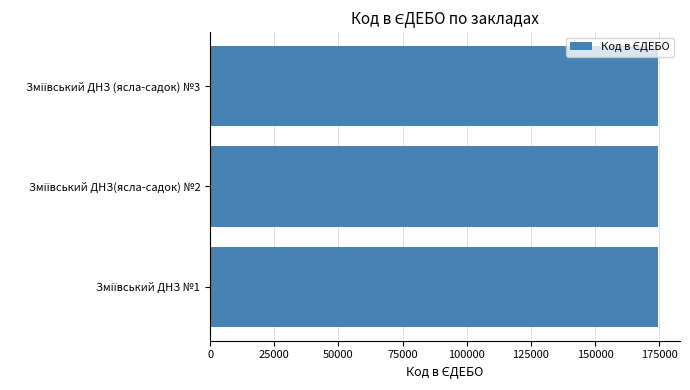

How many bars are there in total?

3